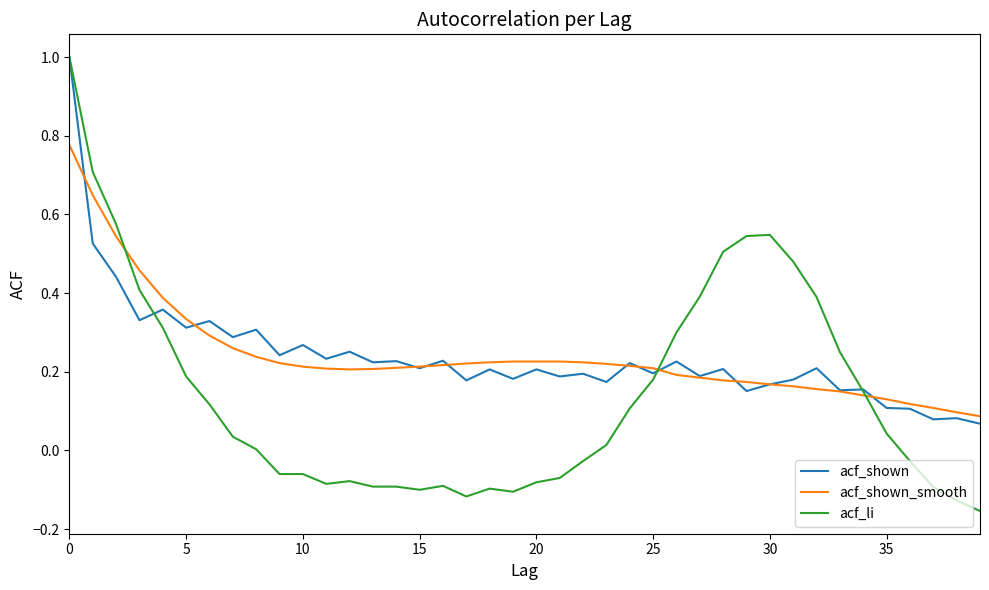

What is the greatest value displayed?

1.0